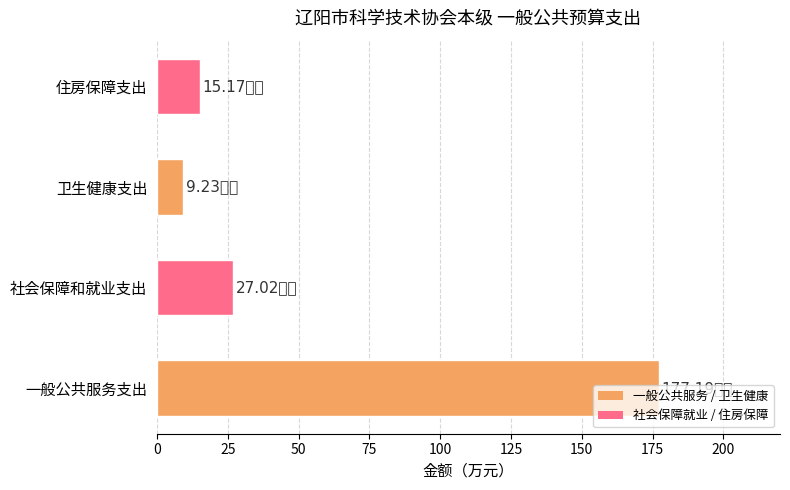

What is the ratio of the value at 社会保障和就业支出 to the value at 卫生健康支出?

2.9